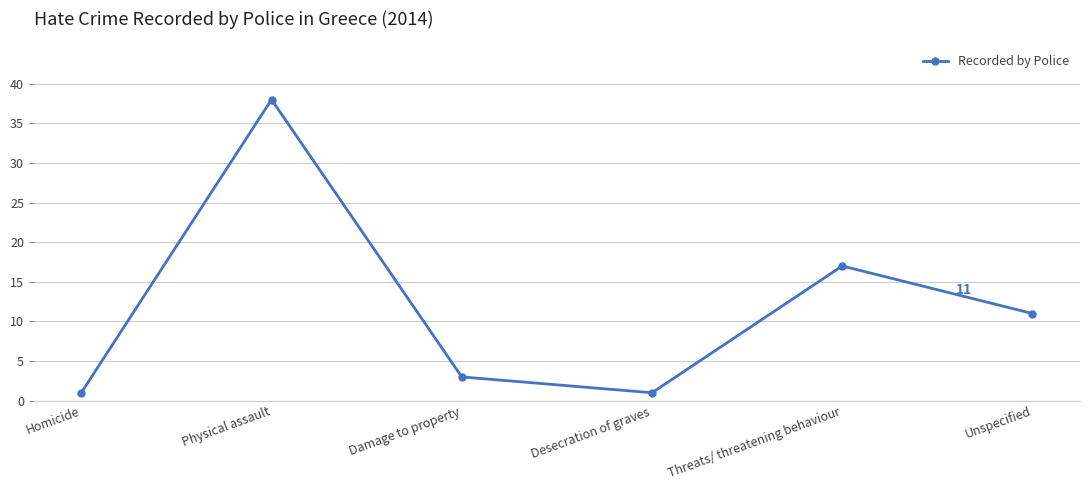

How many categories are shown in the chart?

6